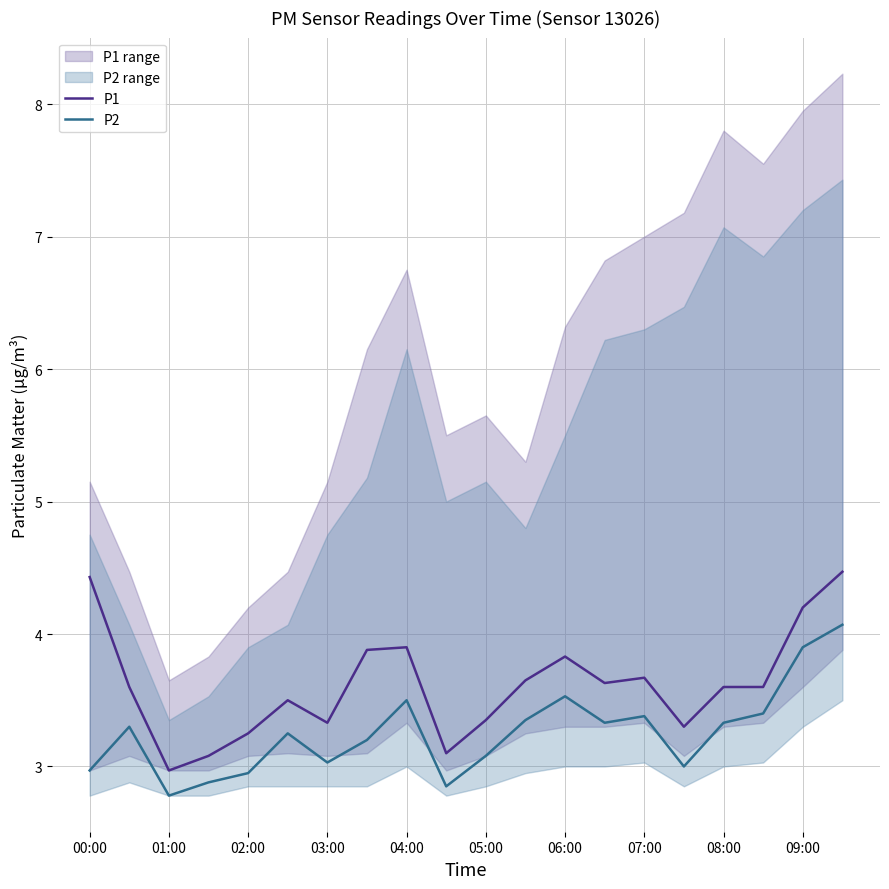

True or false: P2 and P1 cross at least once.

False